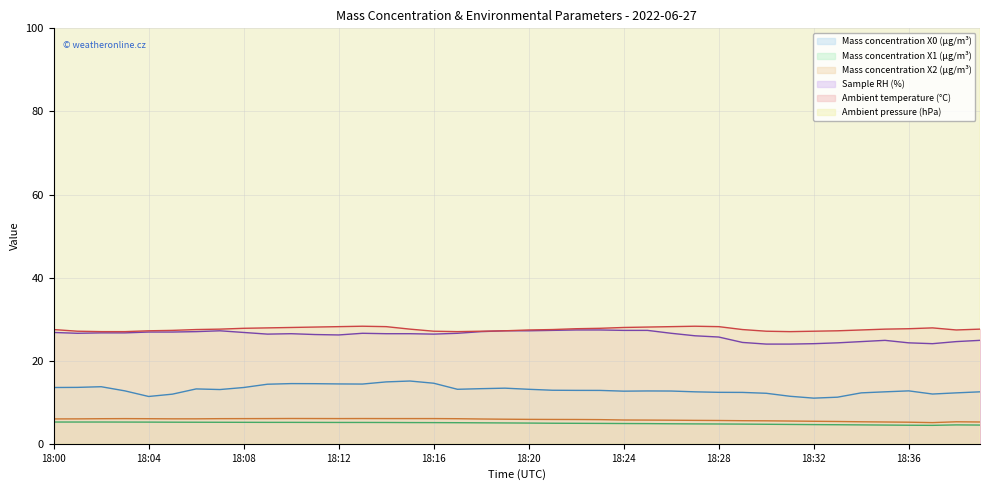

At which label is Mass concentration X0 (μg/m³) closest to 13?

18:07